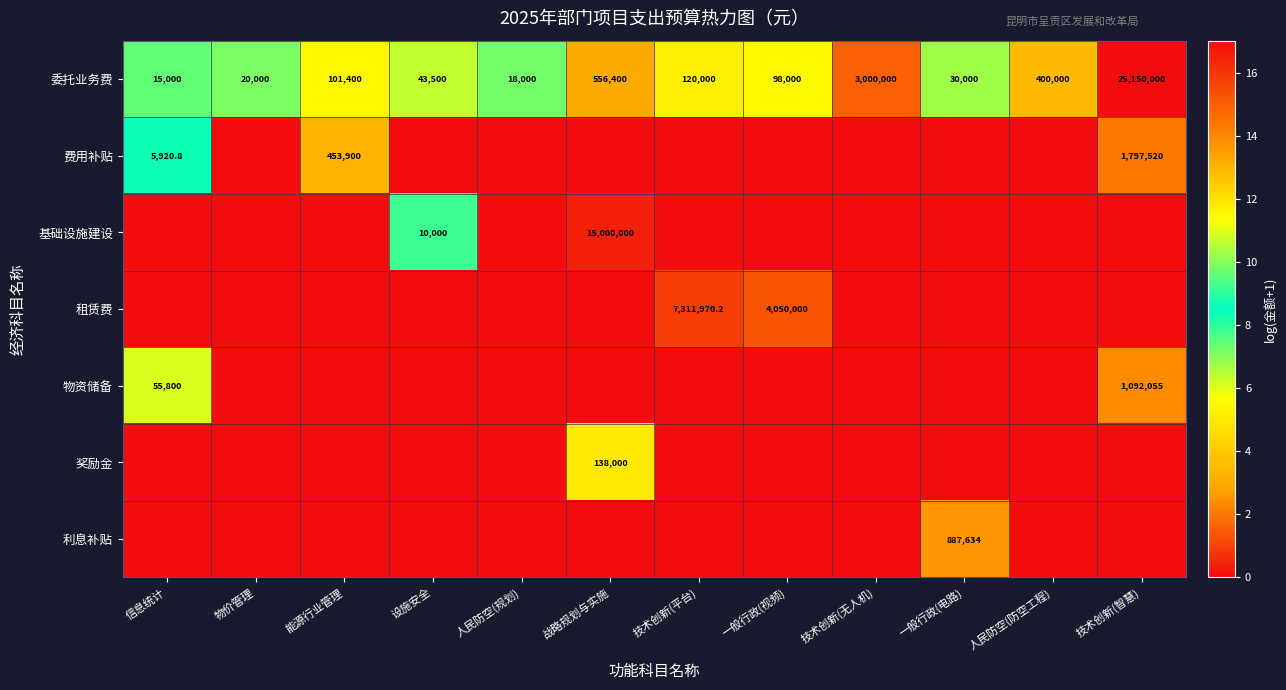

What is the maximum value for 委托业务费?

25150000.0